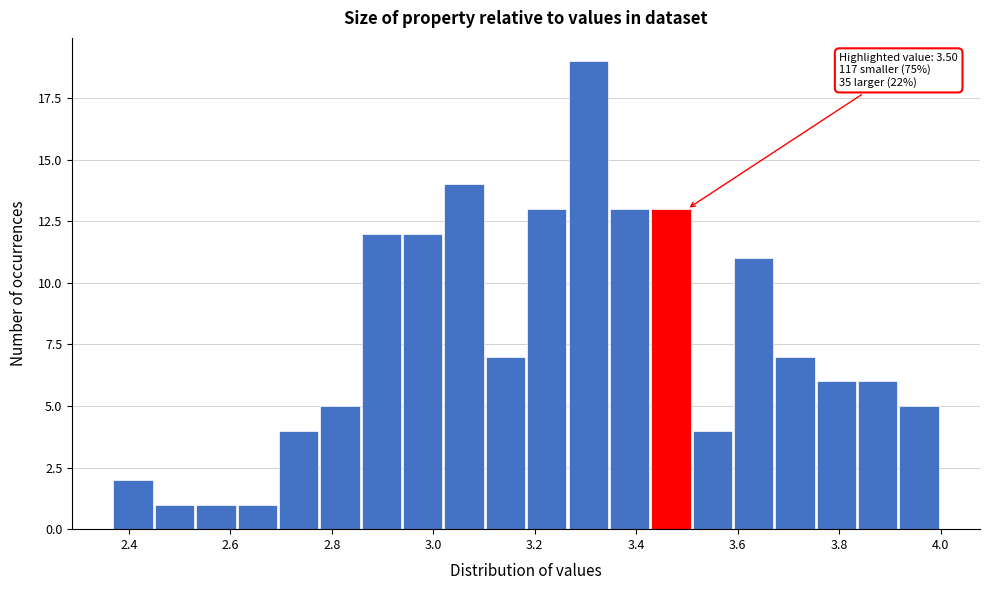

Which range on the x-axis has the tallest bar?

3.26 to 3.34